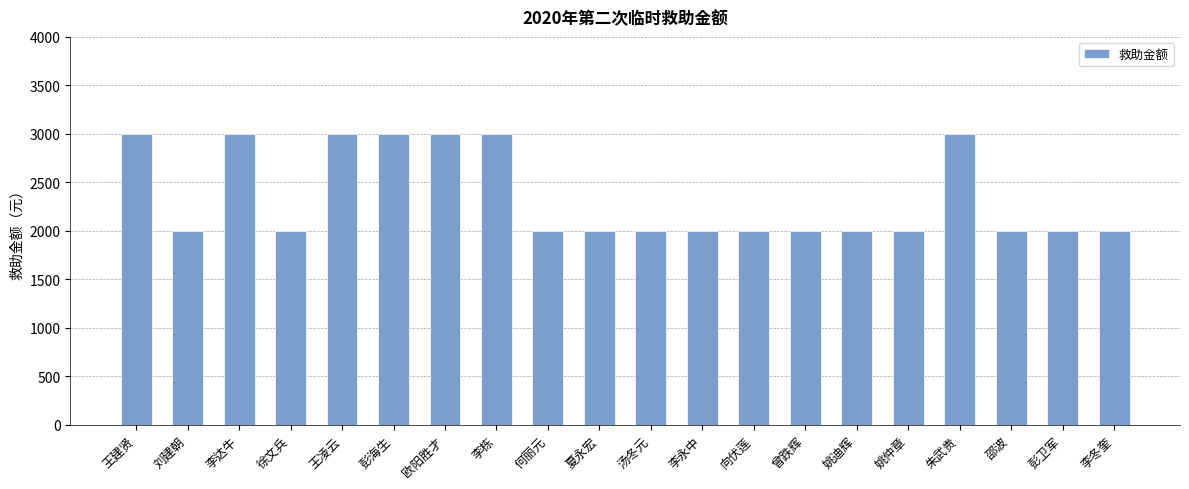

Count the values in the range 2000 to 3000.

20